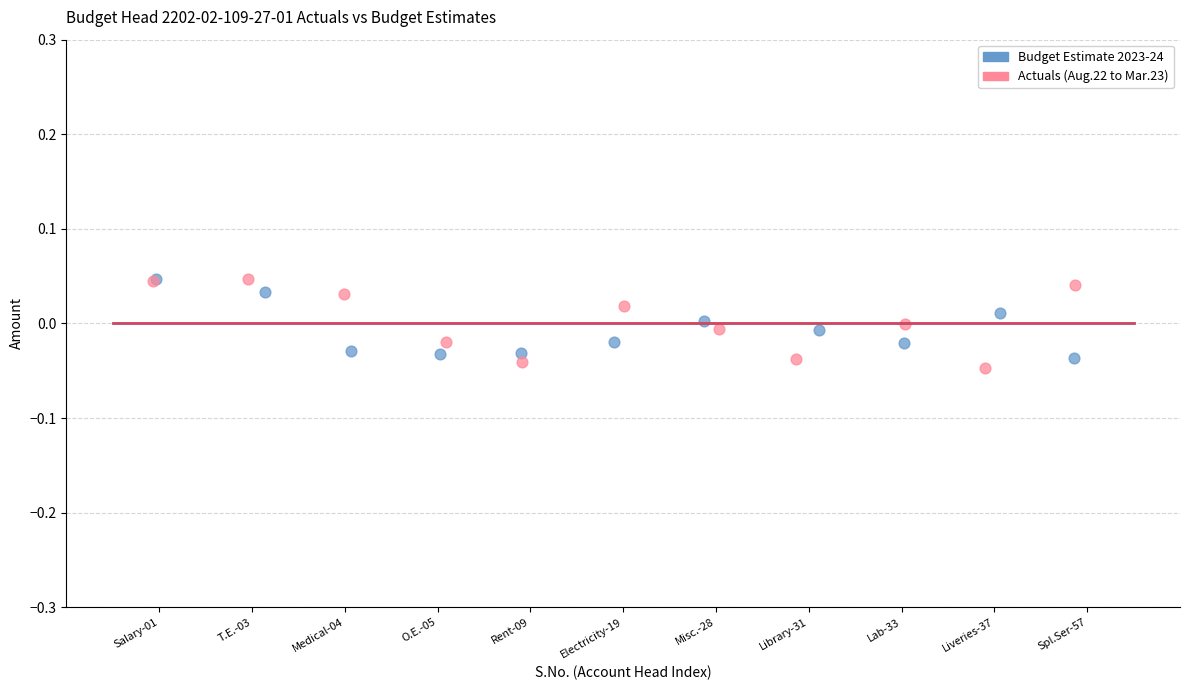

Which series has the largest Y range (max minus min)?

Actuals (Aug.22 to Mar.23)